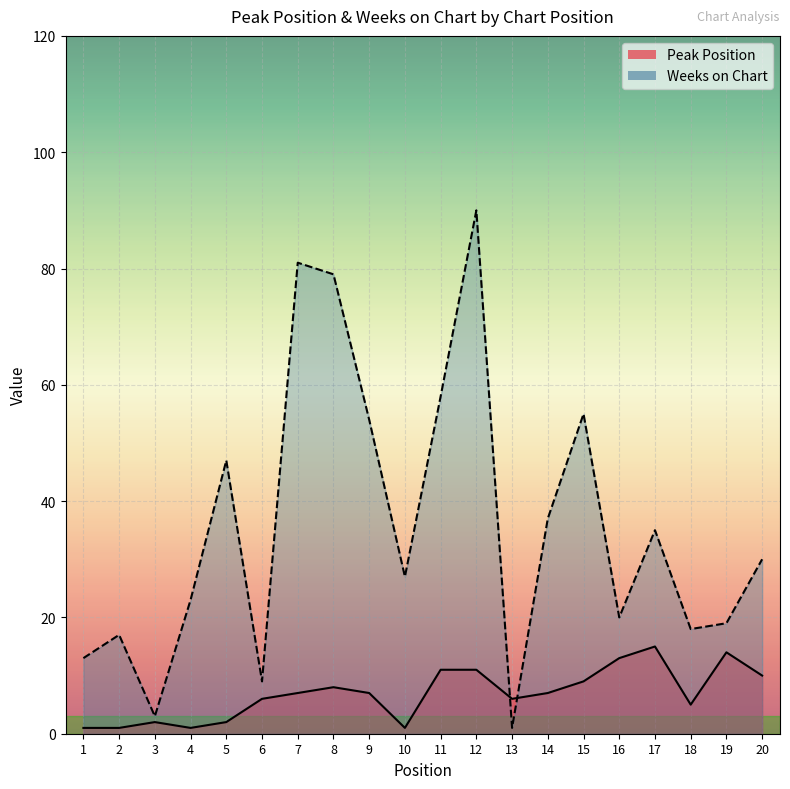

Where do Peak Position and Weeks on Chart first cross each other?

12 and 13